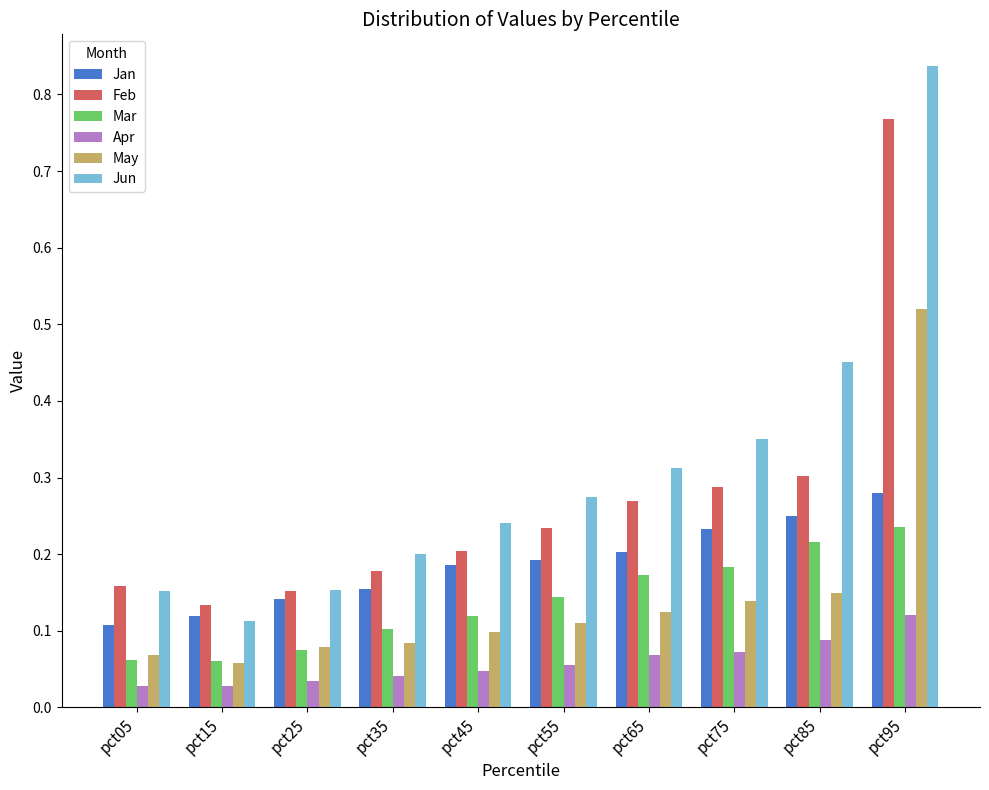

At which category is the sum across all series the highest?

pct95